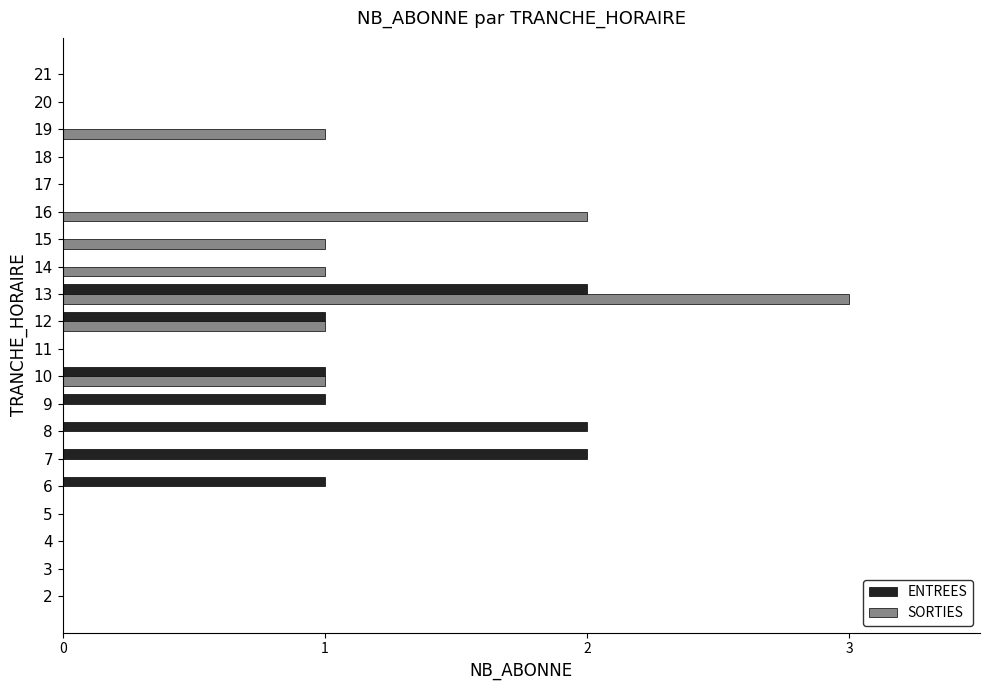

Which series changed the most between 6 and 11?

ENTREES